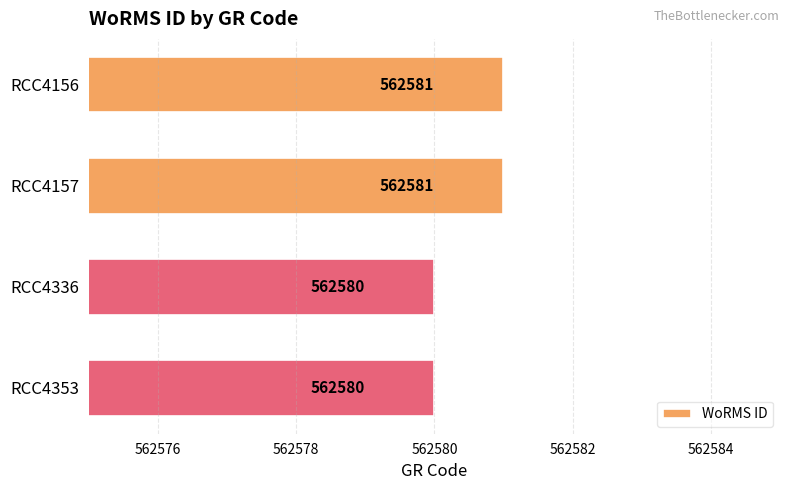

What is the minimum value shown in the chart?

562580